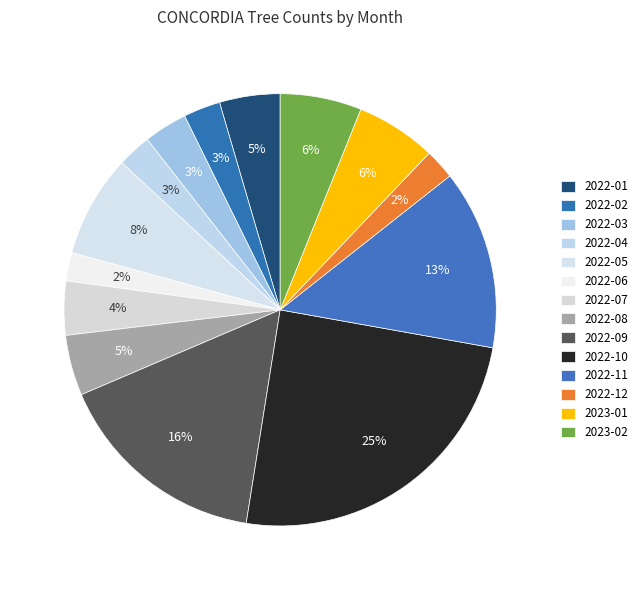

How many segments does this pie chart have?

14